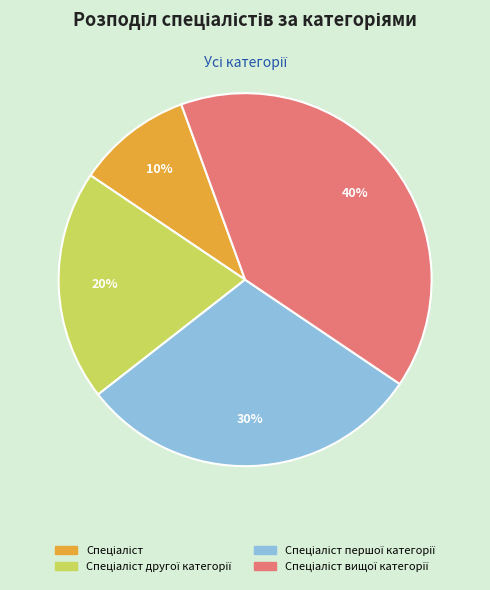

Count the number of slices in the pie.

4